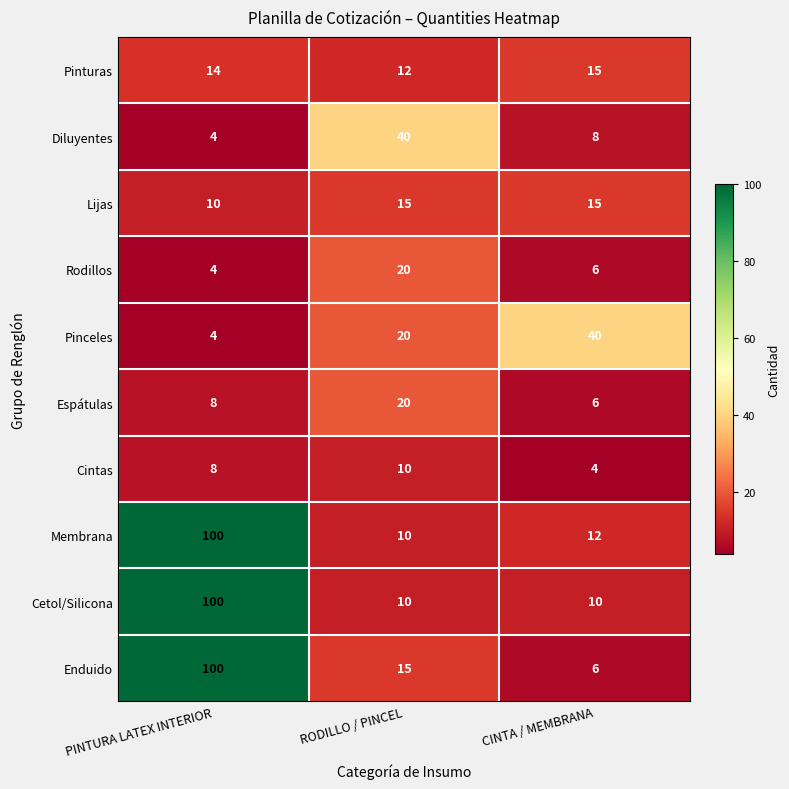

How many Cintas values are between 4 and 10?

3